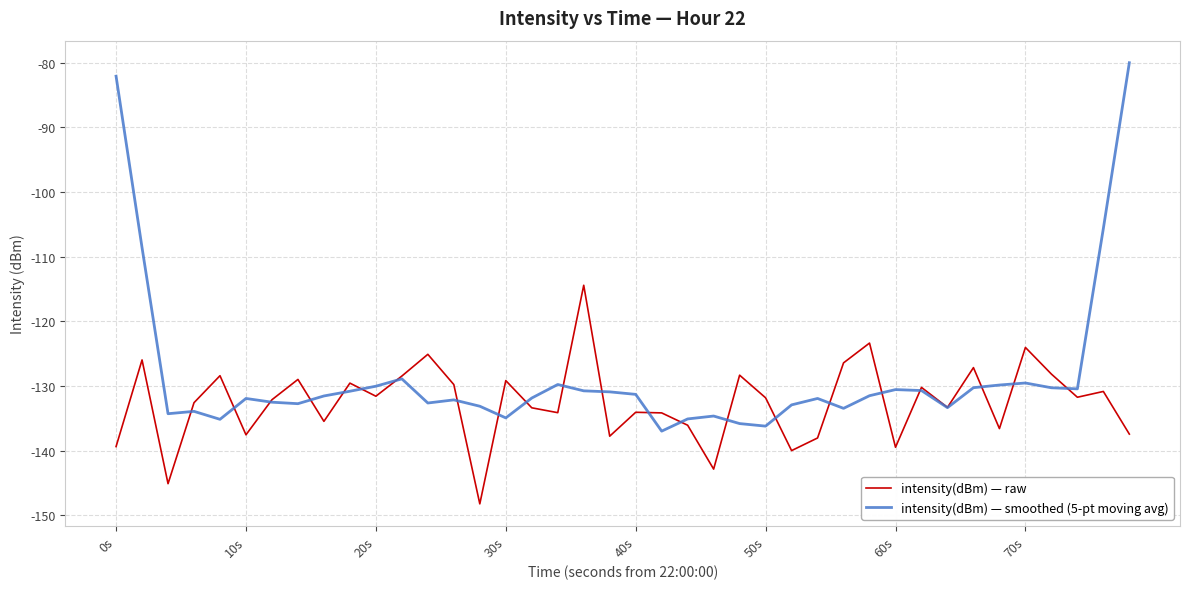

Which series has the largest total across all categories?

intensity(dBm) — smoothed (5-pt moving avg)